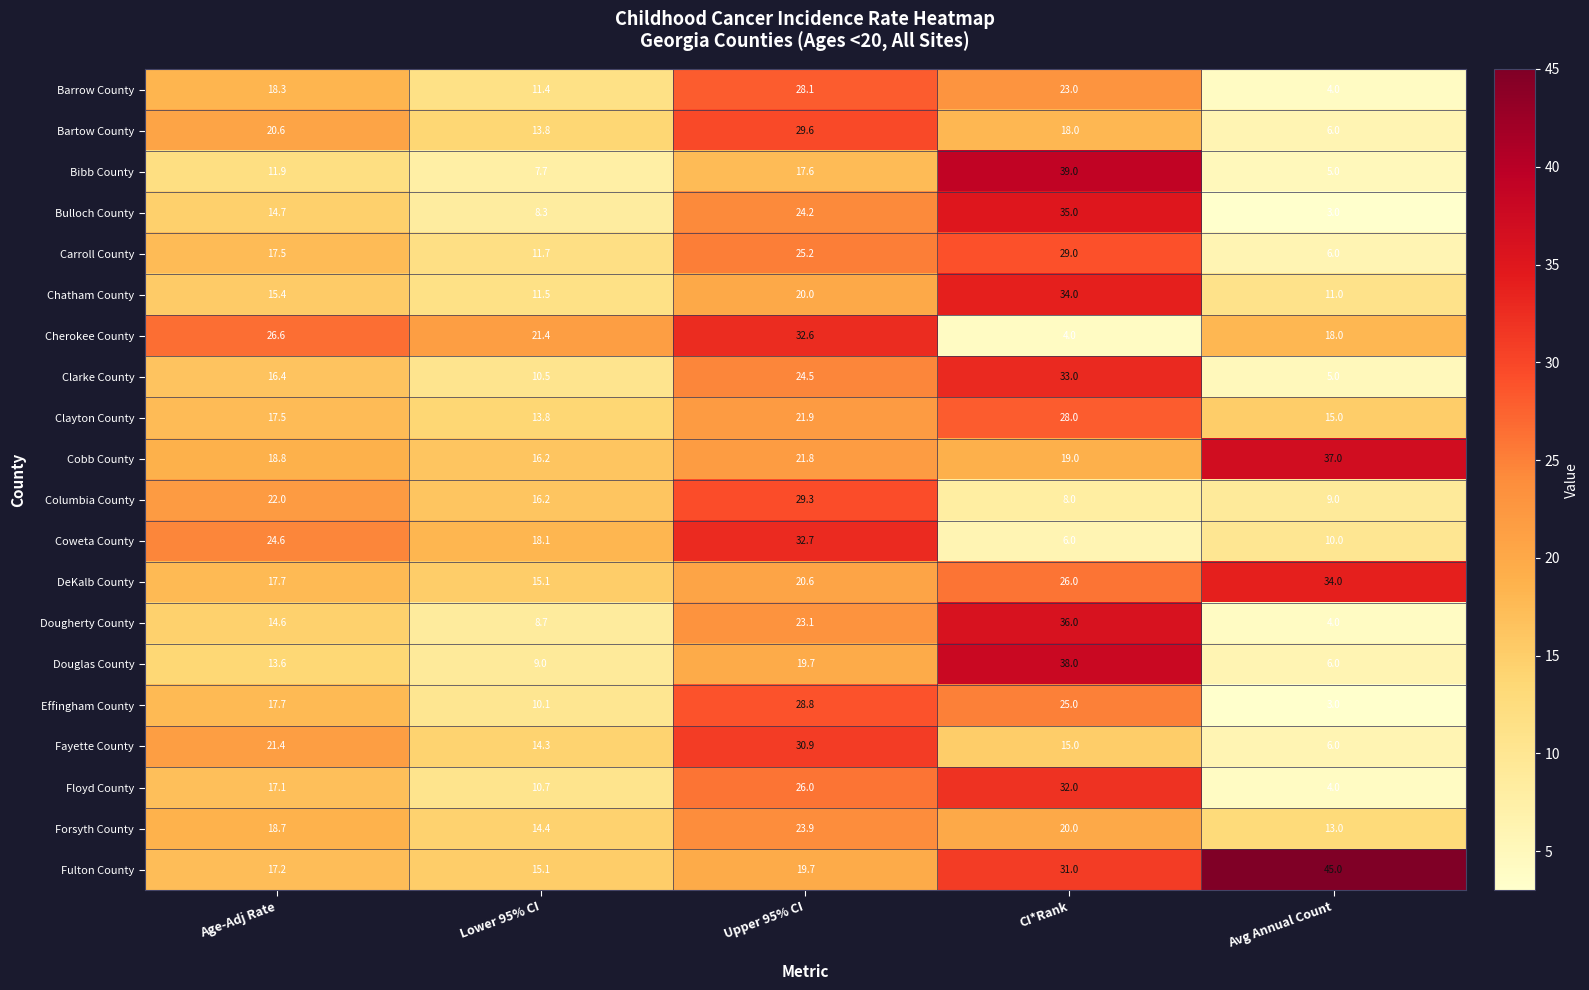

Between CI*Rank and Avg Annual Count, which series saw the biggest shift?

Bibb County